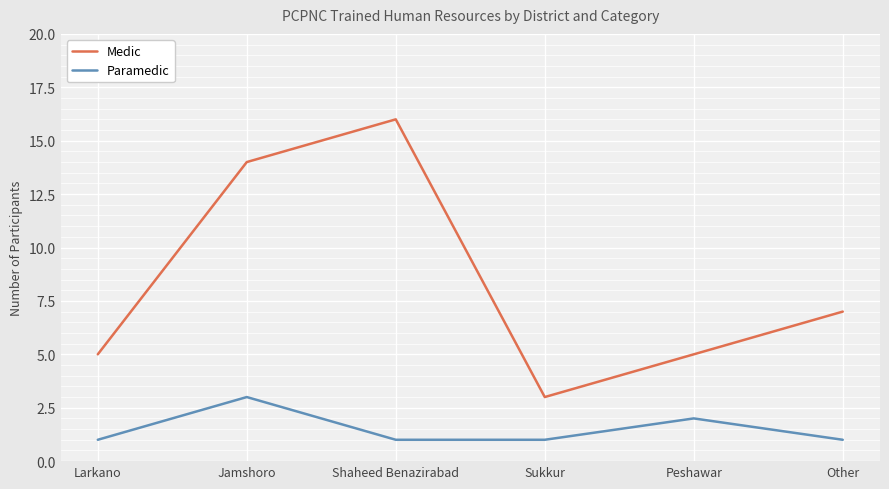

What position from the left is Shaheed Benazirabad?

3